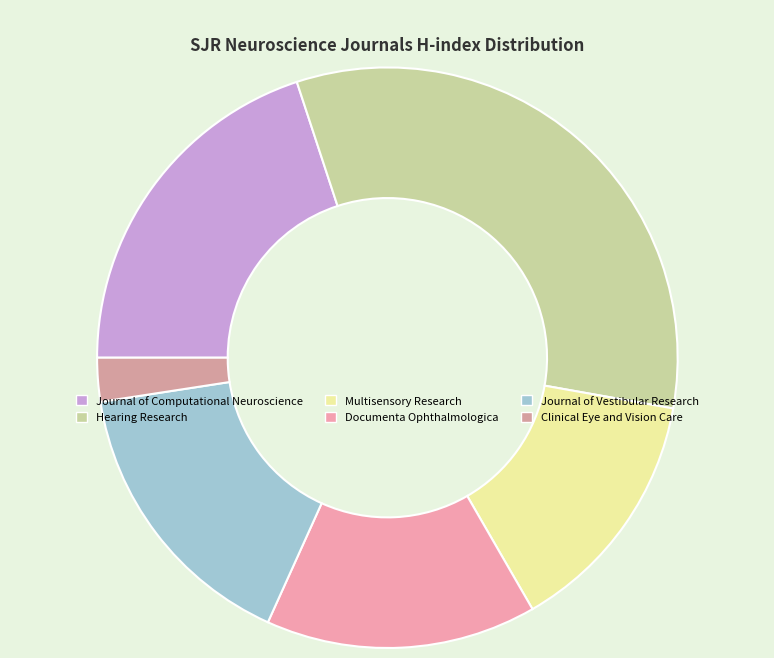

Is it true that Hearing Research is 46% of the pie?

False